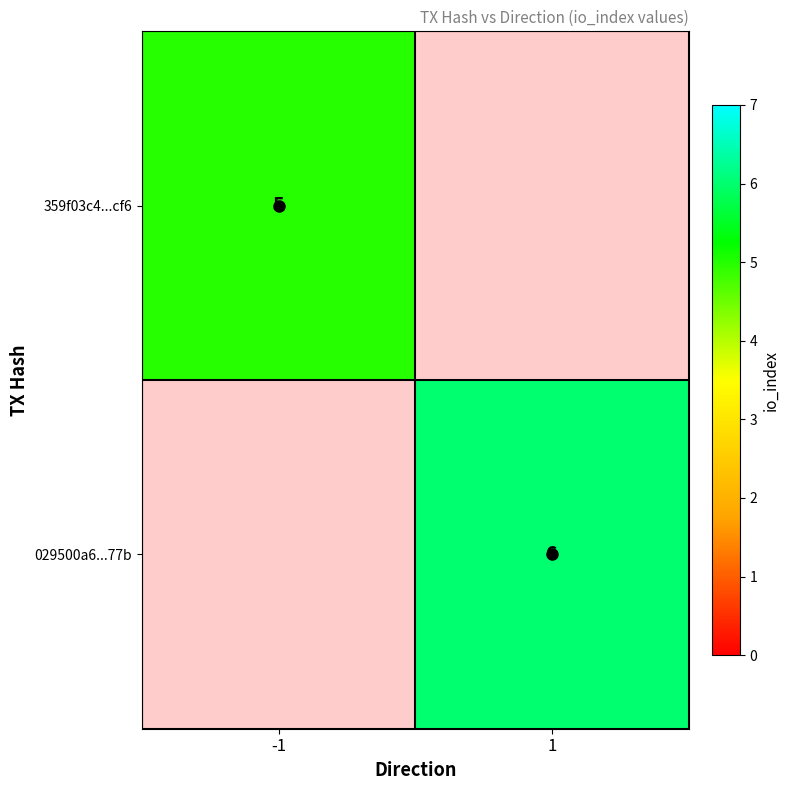

The 359f03c4...cf6 series shows 5 at -1. True or false?

True